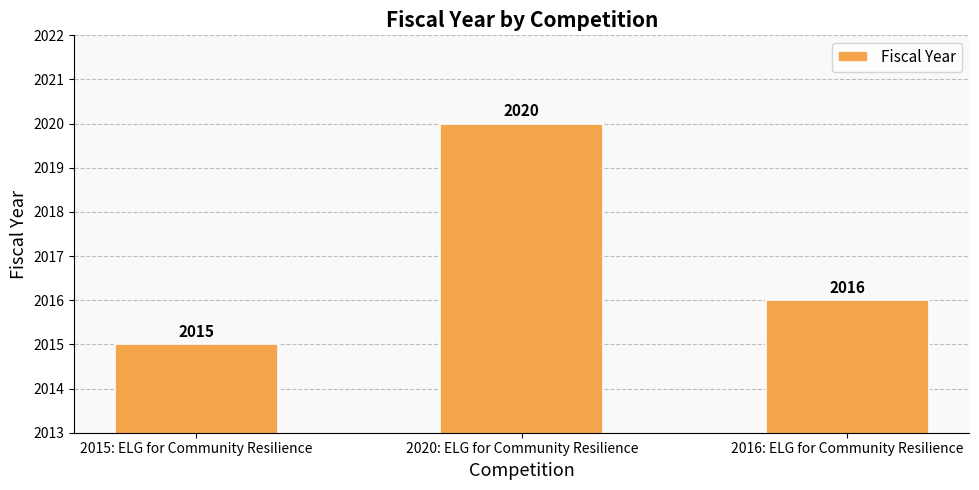

Rank the categories by value from highest to lowest.

2020: ELG for Community Resilience, 2016: ELG for Community Resilience, 2015: ELG for Community Resilience